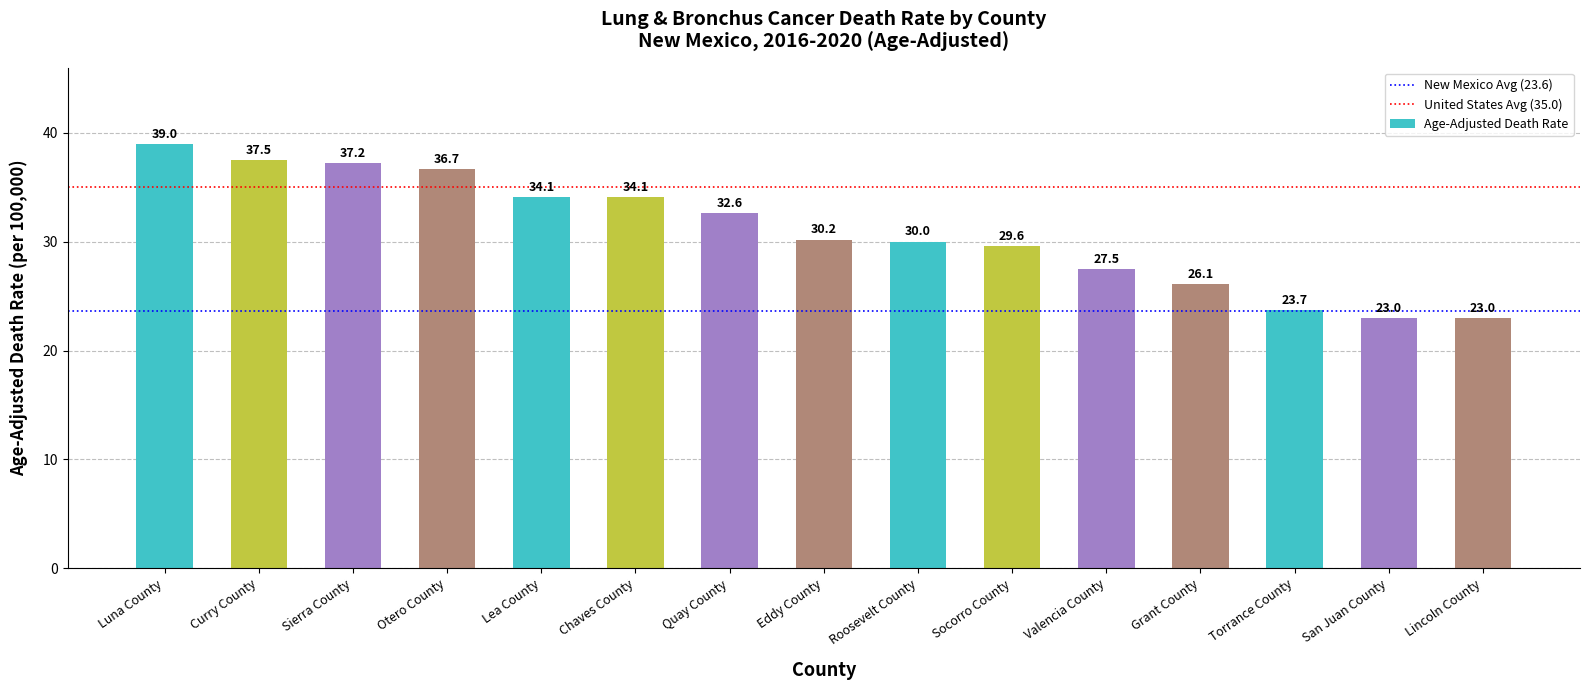

What is the ratio of the value at Sierra County to the value at Curry County?

1.0